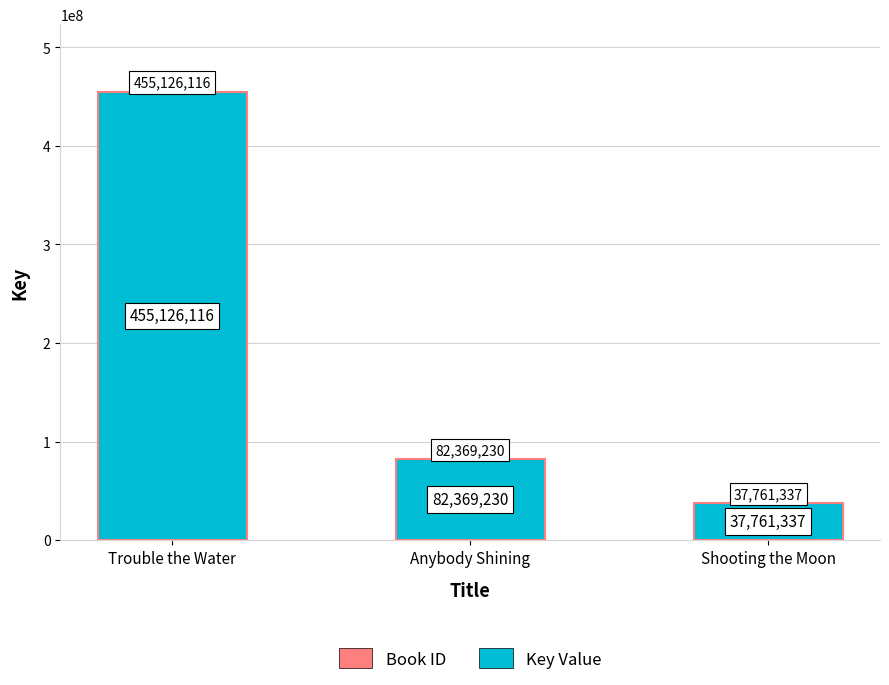

True or false: the data shows 138570745 at Anybody Shining.

False